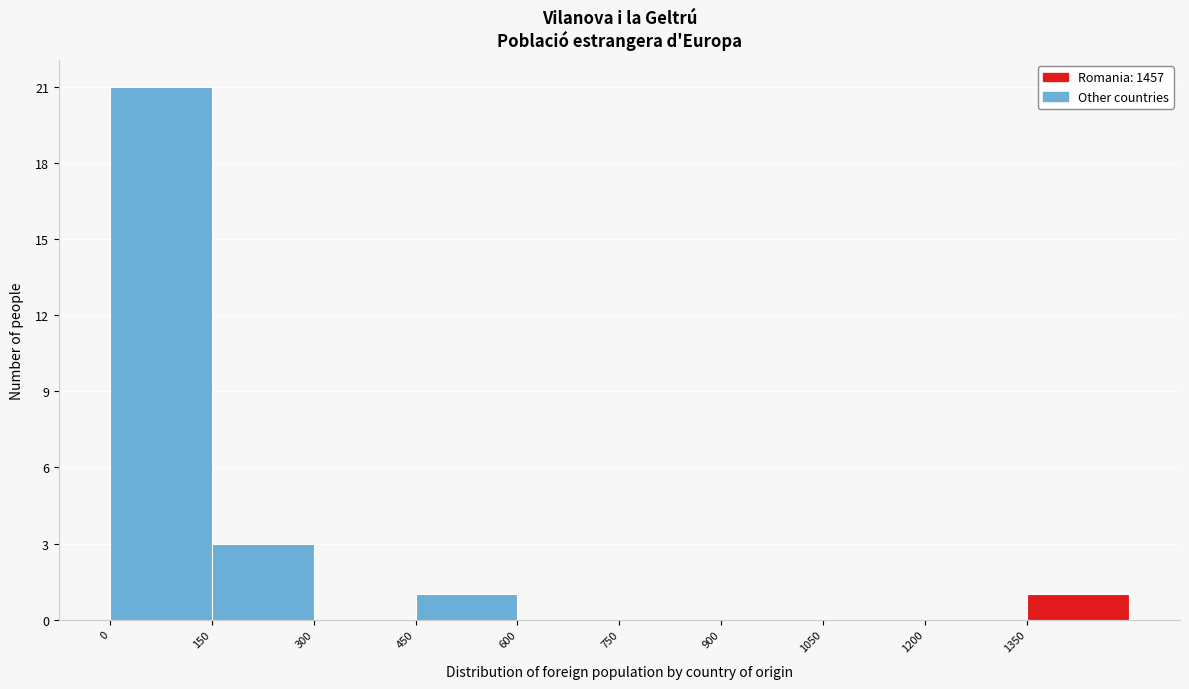

Which range on the x-axis has the tallest bar?

0 to 150